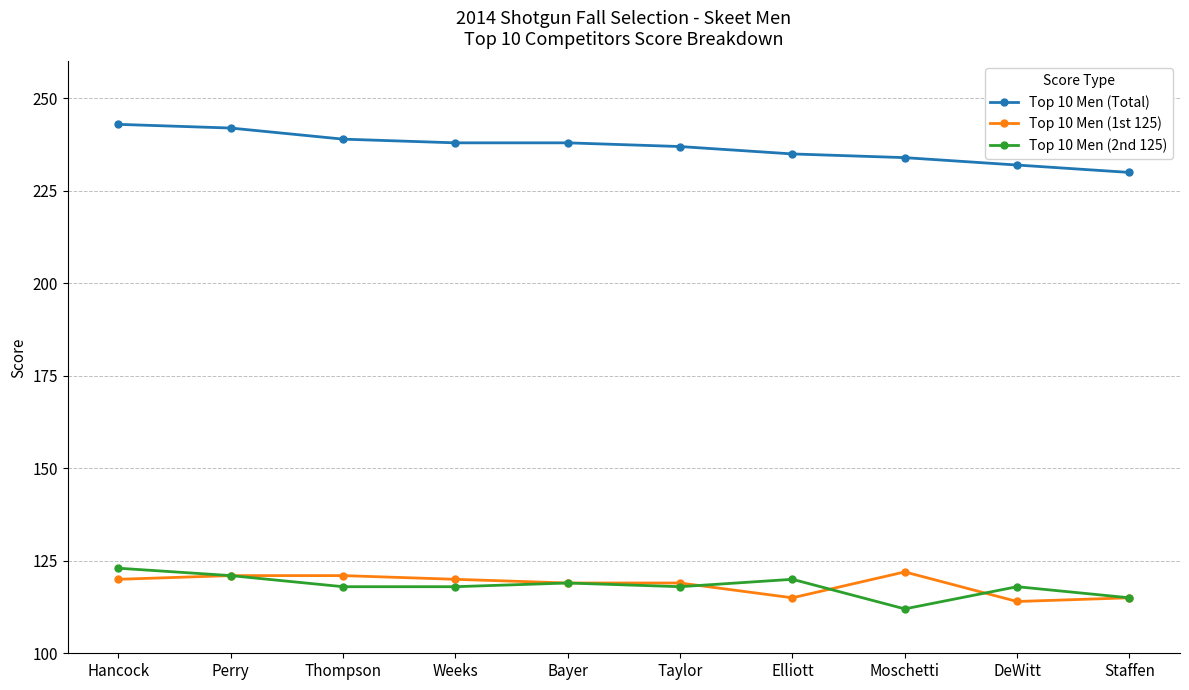

Read the Top 10 Men (Total) value at Staffen.

230